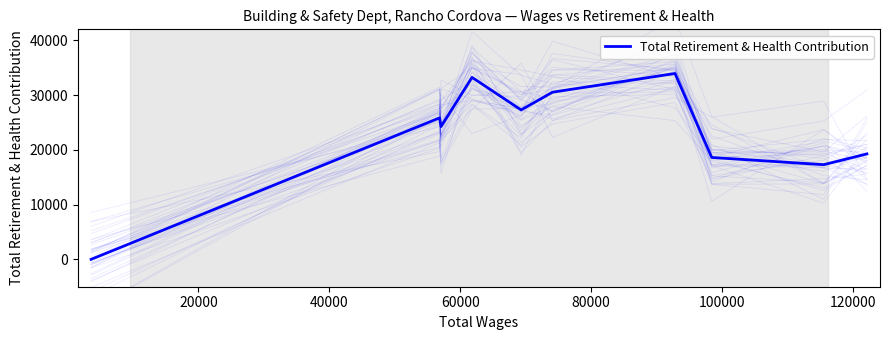

How many values are below 25831?

5